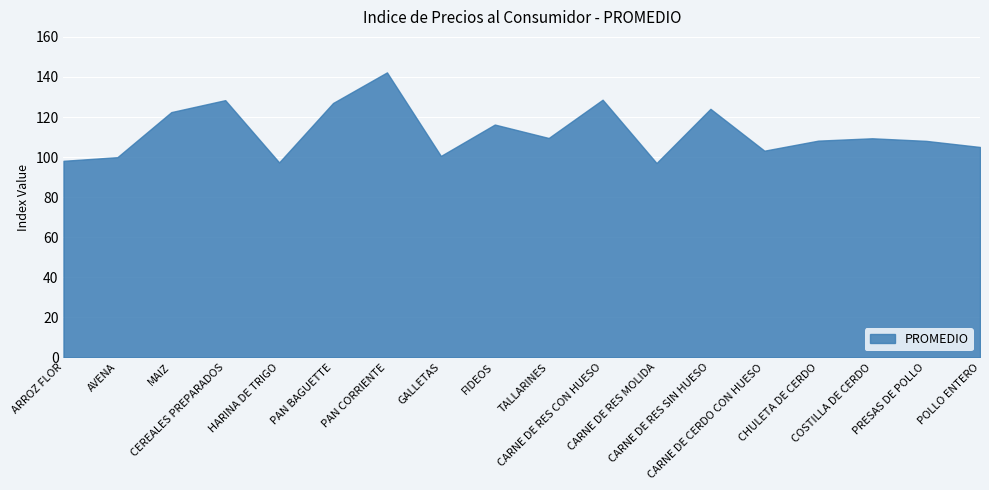

The chart shows a value of 103.2 at CARNE DE CERDO CON HUESO. True or false?

True